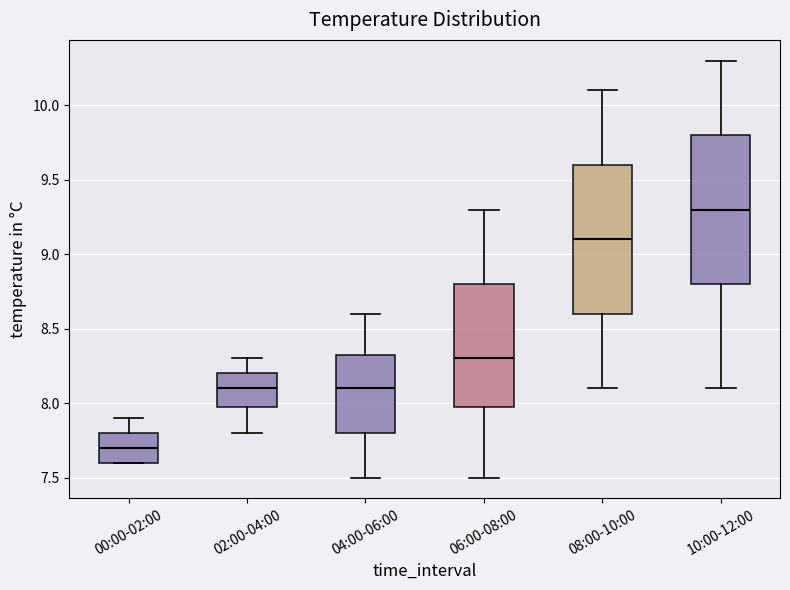

Reading left to right, transcribe this box plot: for each box, give where its median line is, the range the box spans, and where its two whiskers end, as read against the y-axis. The values are not printed on the chart, so give them approximately, as read against the axis.

00:00-02:00: median 7.70, box 7.60 to 7.80, whiskers 7.60 to 7.90
02:00-04:00: median 8.10, box 8.00 to 8.20, whiskers 7.80 to 8.30
04:00-06:00: median 8.10, box 7.80 to 8.35, whiskers 7.50 to 8.60
06:00-08:00: median 8.30, box 8.00 to 8.80, whiskers 7.50 to 9.30
08:00-10:00: median 9.10, box 8.60 to 9.60, whiskers 8.10 to 10.10
10:00-12:00: median 9.30, box 8.80 to 9.80, whiskers 8.10 to 10.30